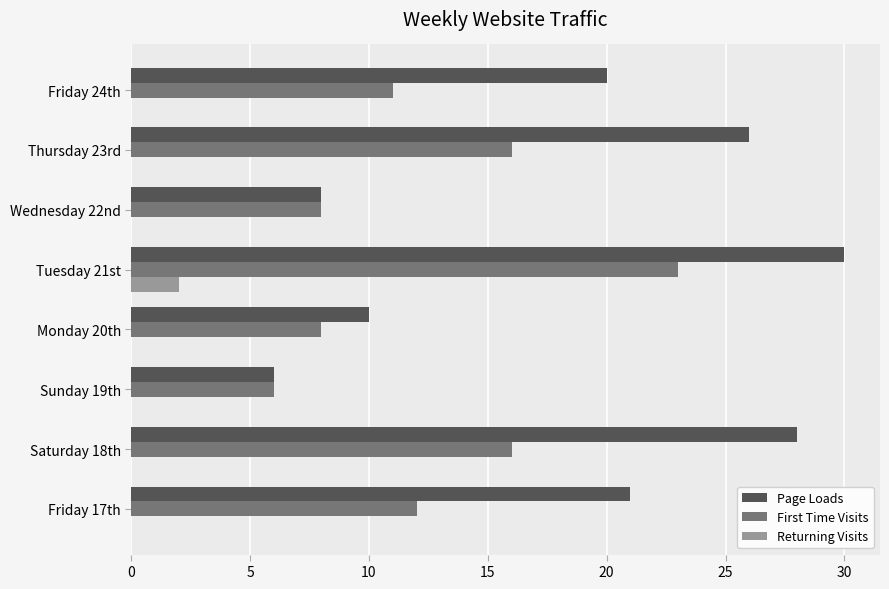

Is the value of Page Loads at Friday 17th greater than the value of First Time Visits at Saturday 18th?

Yes